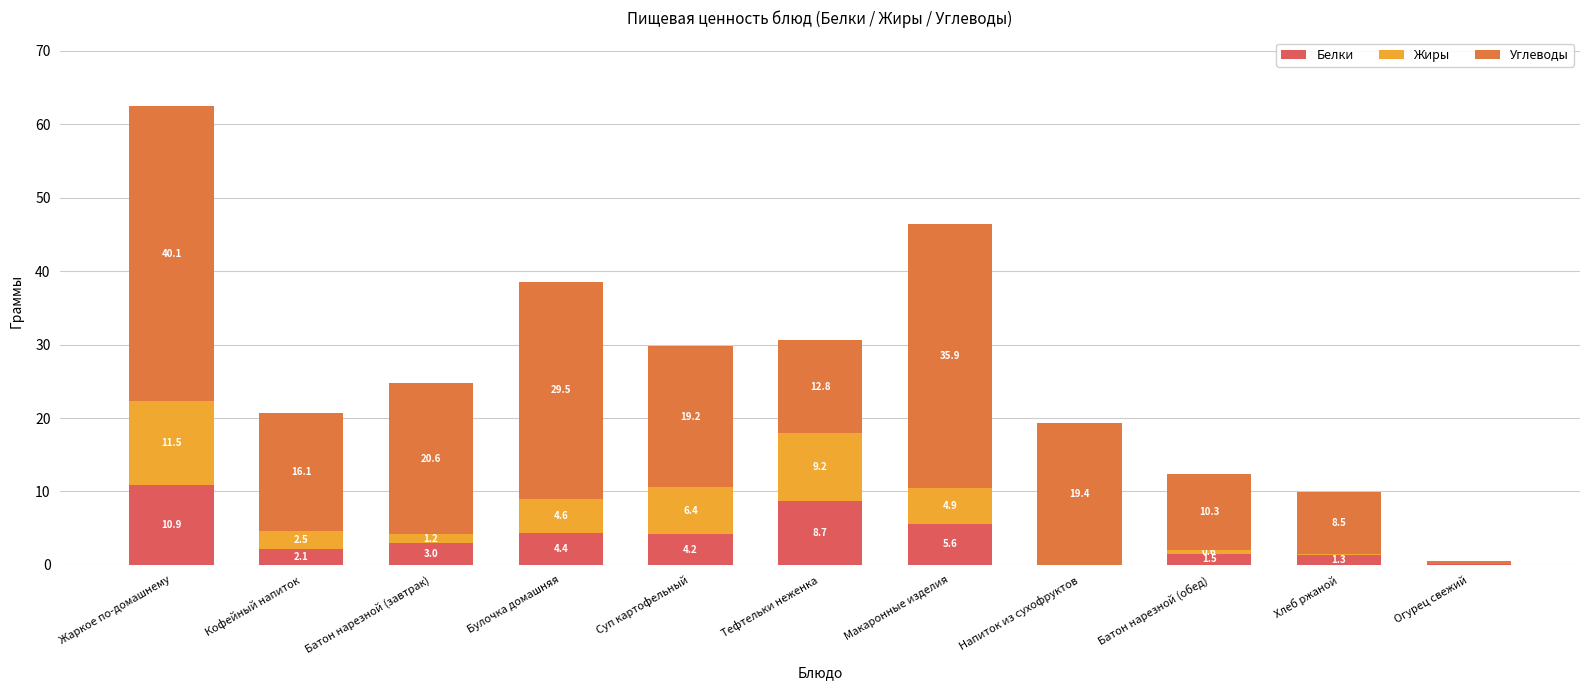

Does the chart contain stacked bars?

Yes